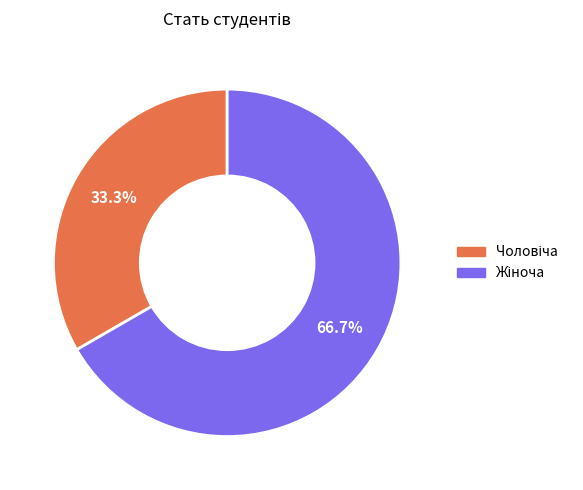

Does any single category account for the majority?

Yes